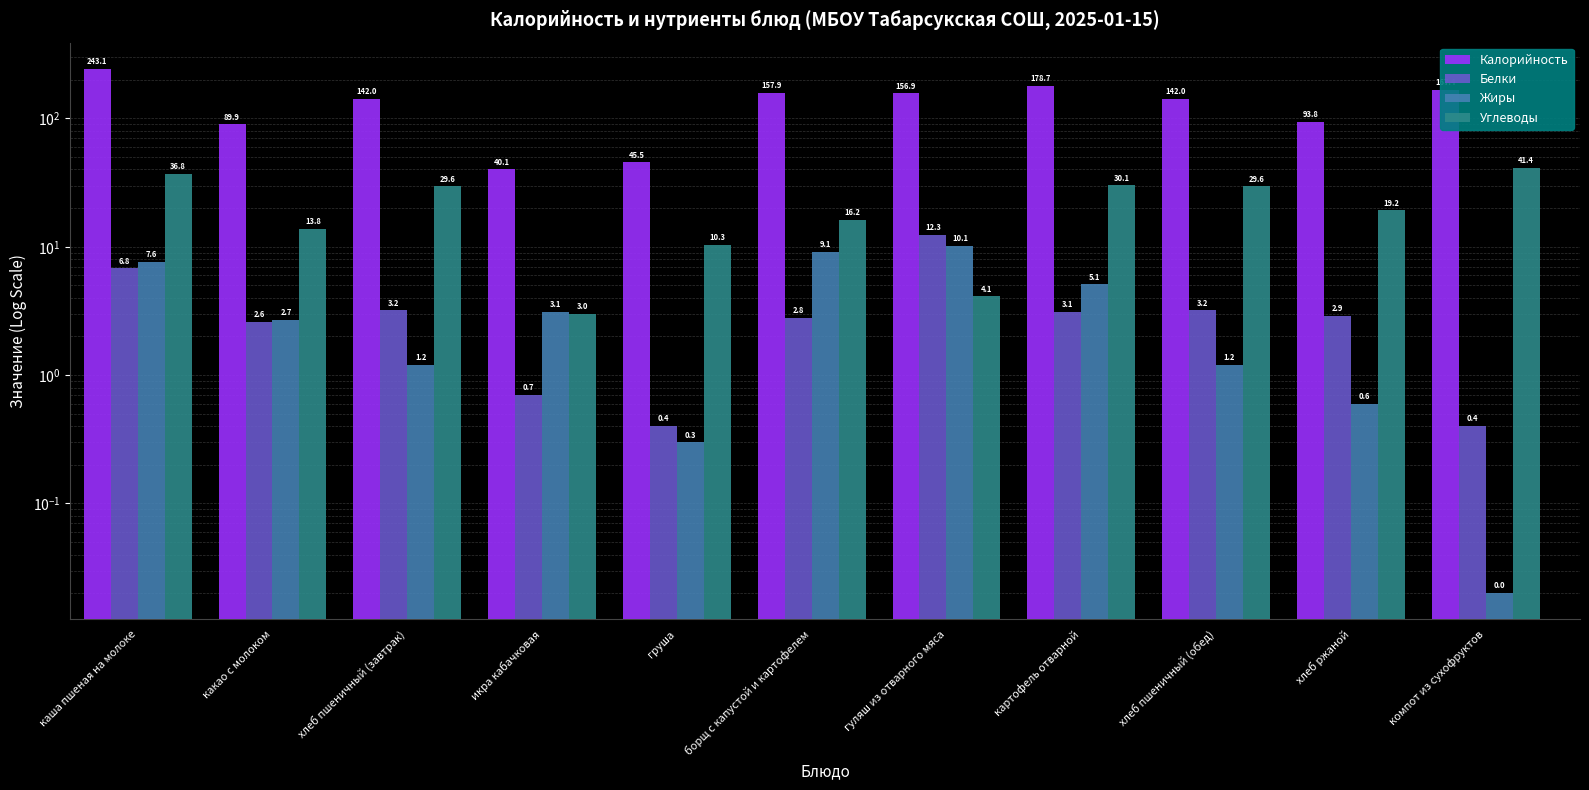

Which has a higher value, хлеб ржаной or хлеб пшеничный (обед)?

хлеб пшеничный (обед)